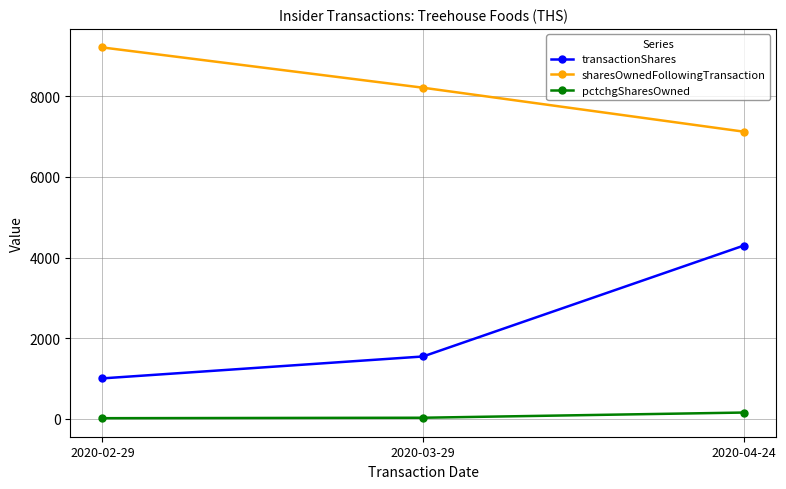

What value does the pctchgSharesOwned series have at 2020-02-29?

12